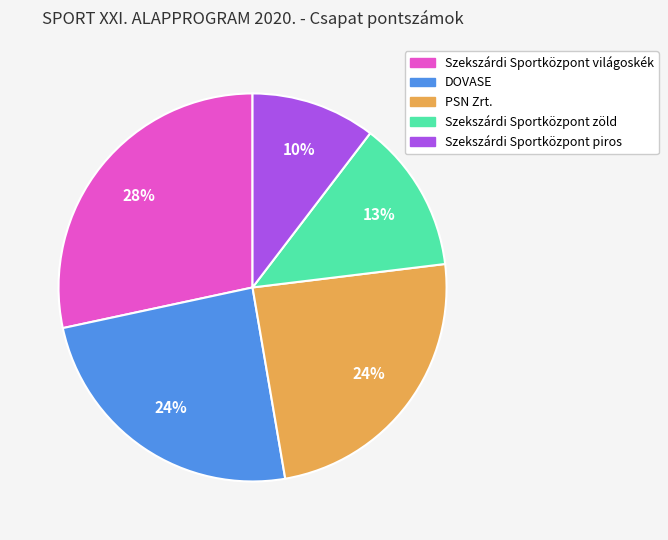

Is there a majority slice in this chart?

No